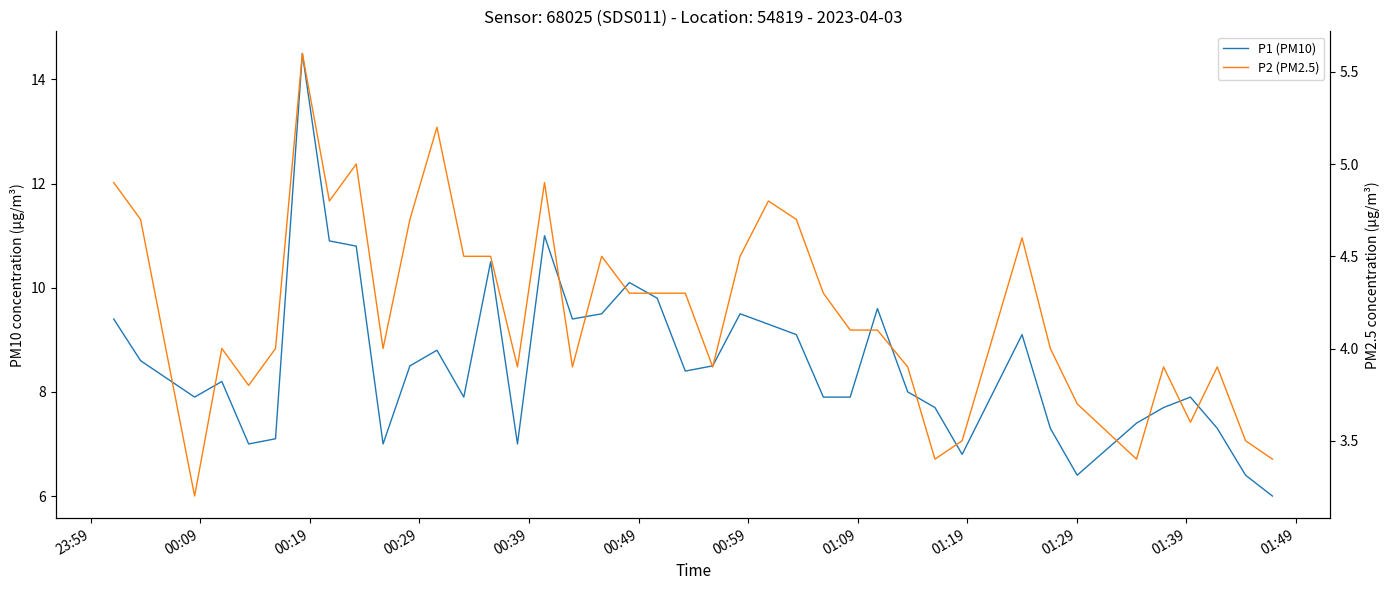

True or false: P2 (PM2.5) and P1 (PM10) intersect in this chart.

False